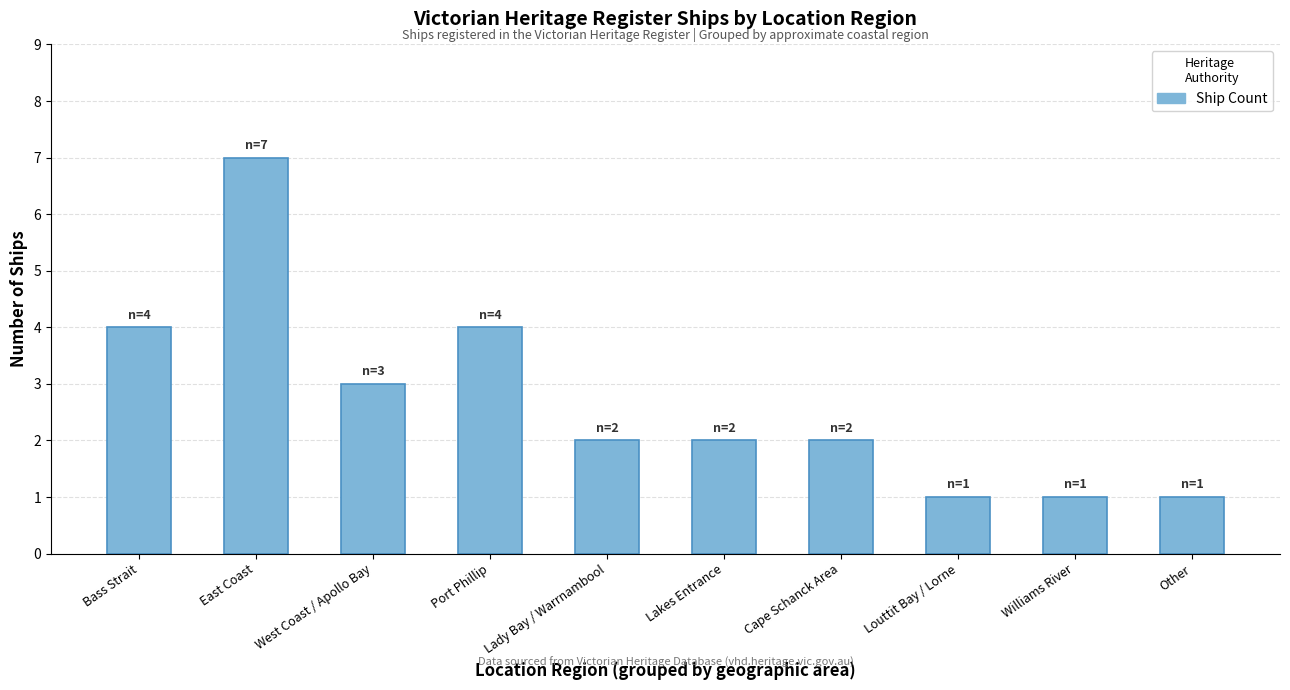

What is the ratio of the value at Cape Schanck Area to the value at Lakes Entrance?

1.0